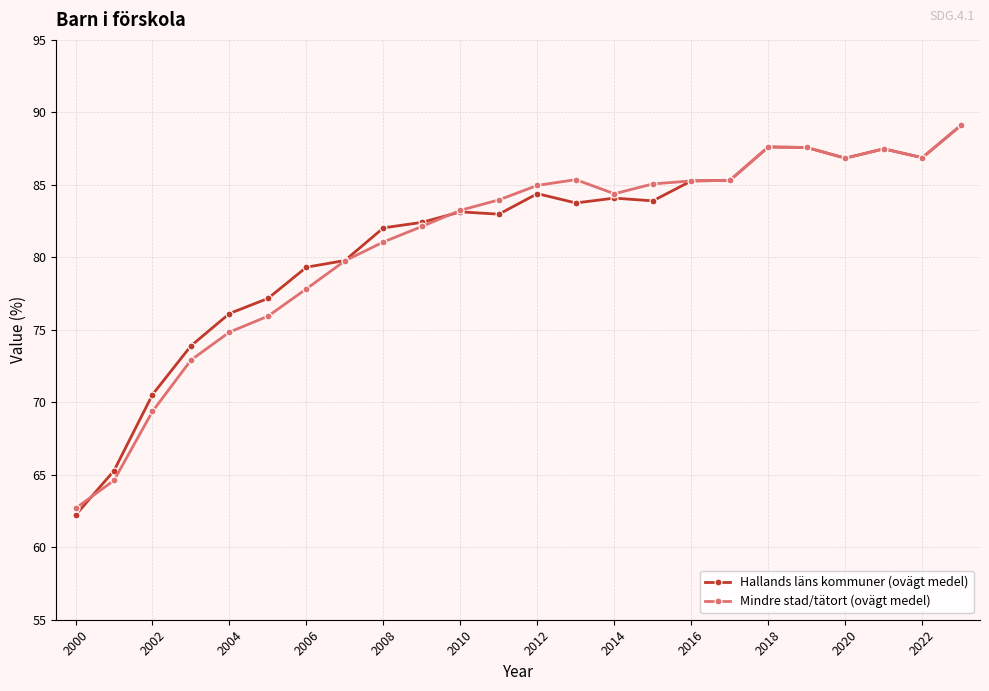

Count the number of categories in the chart.

24